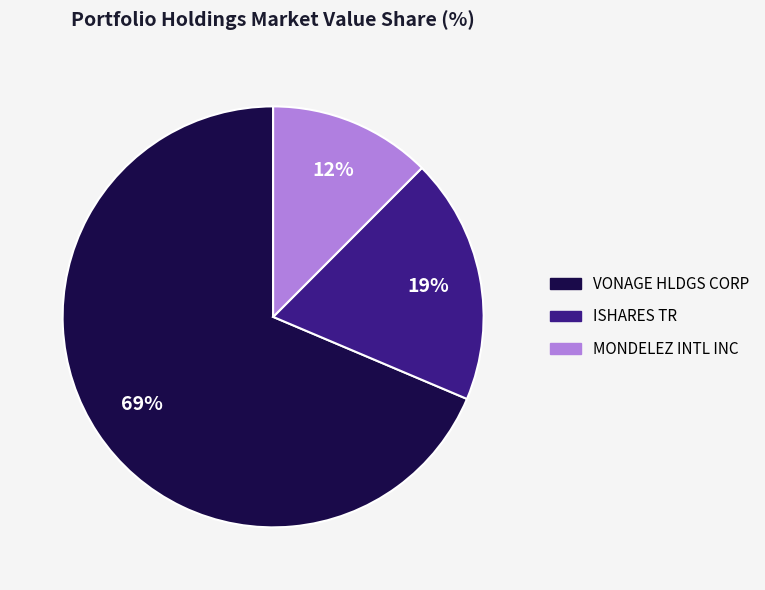

Does ISHARES TR represent more than half of the total?

No